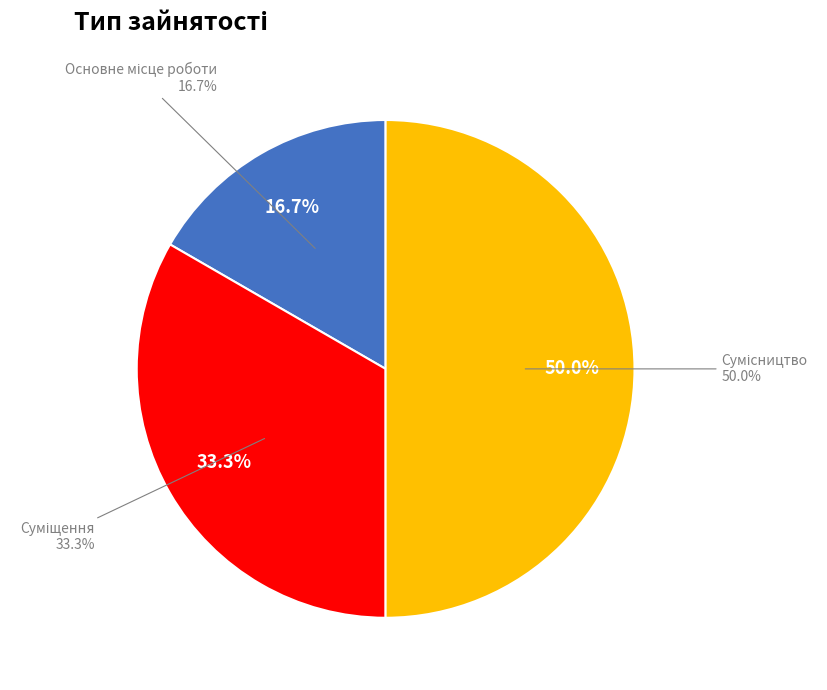

Is it true that Суміщення is 21% of the pie?

False